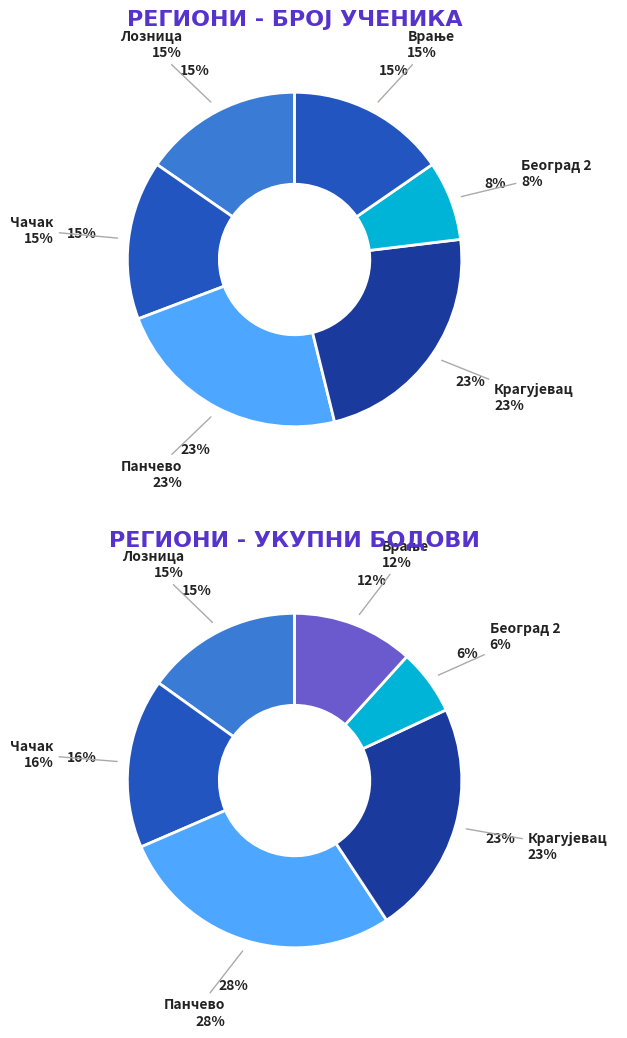

The Београд 2 slice represents 2% of the pie. True or false?

False